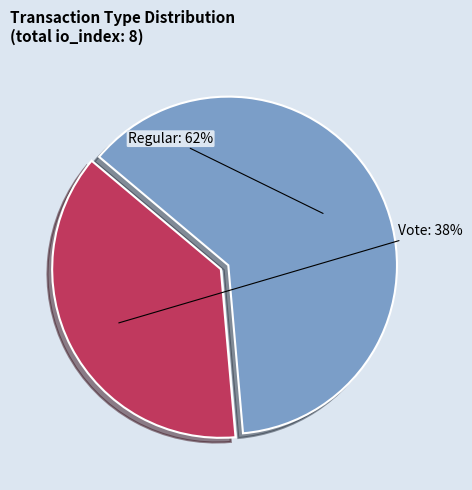

Is the sum of Vote and Regular greater than half?

Yes